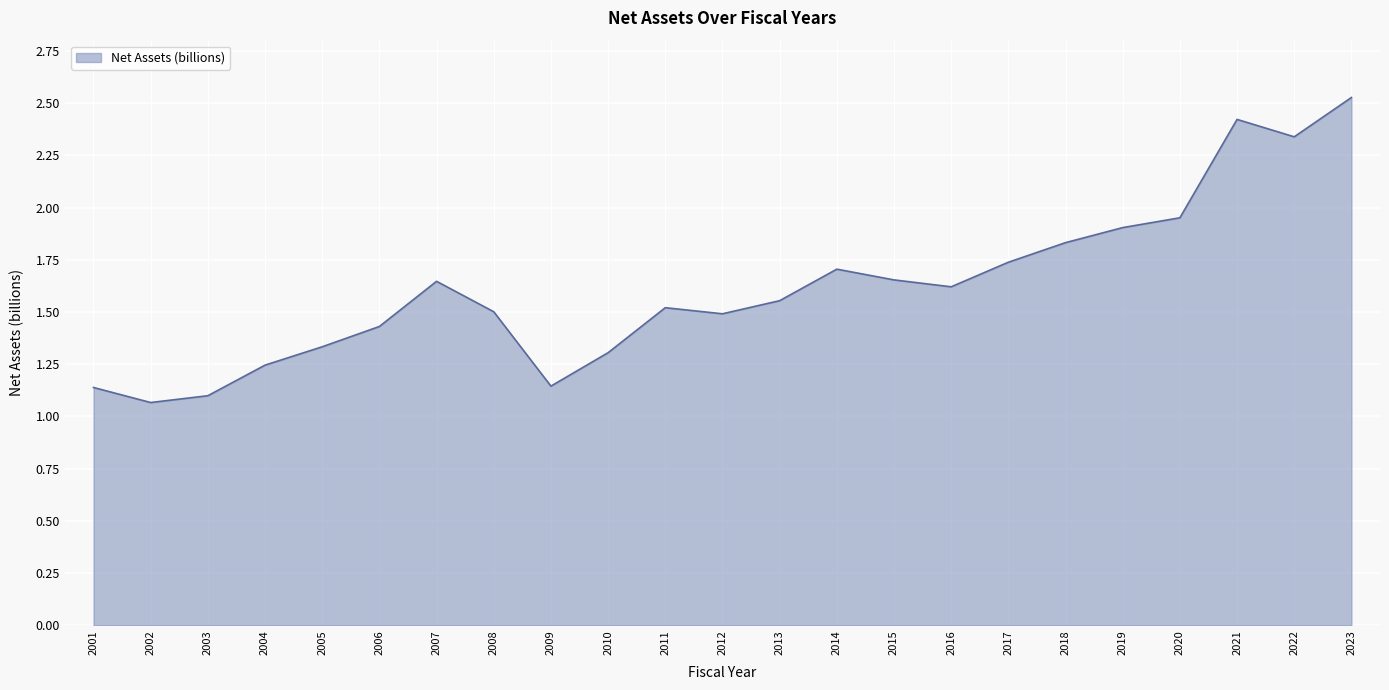

True or false: the data has more than 2 interior local peaks.

True